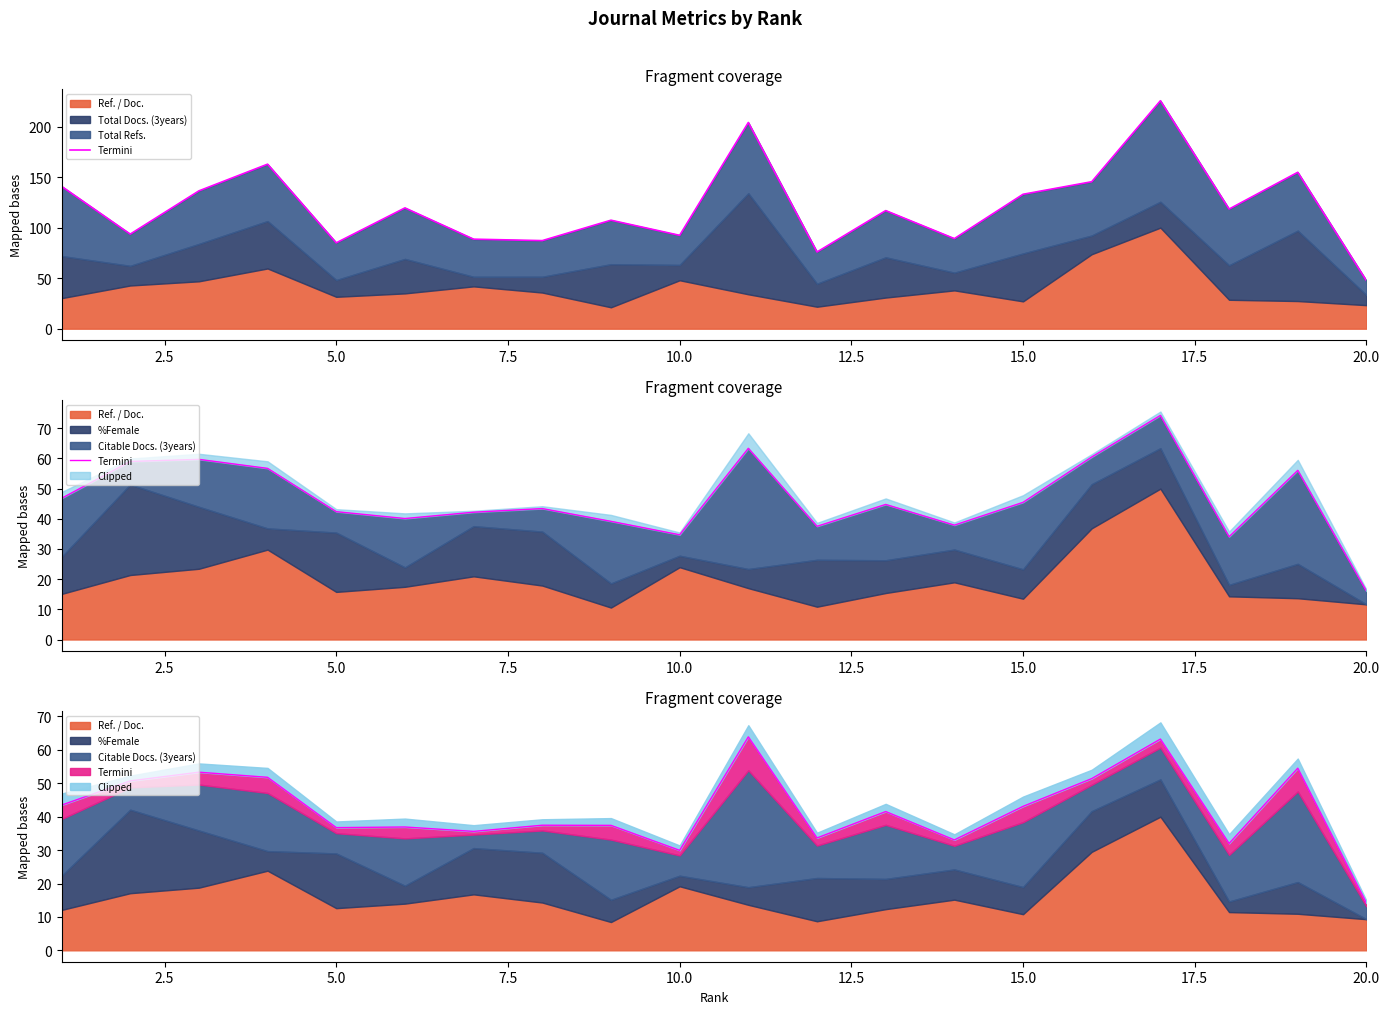

How many data points are less than 44?

10